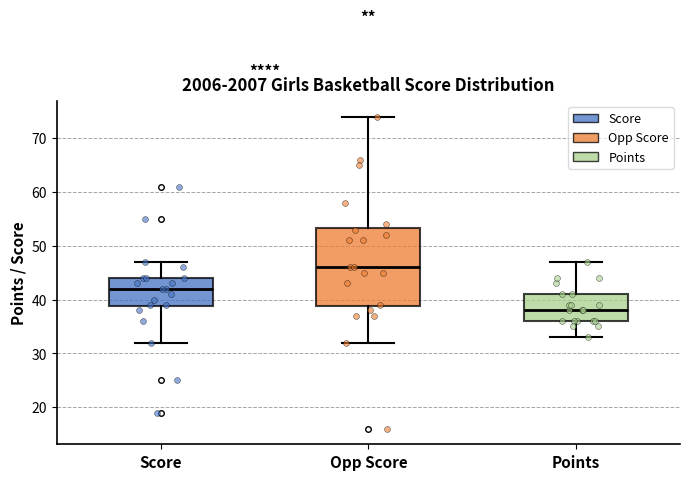

Comparing the boxes themselves (not the whiskers), which one is the tallest?

Opp Score